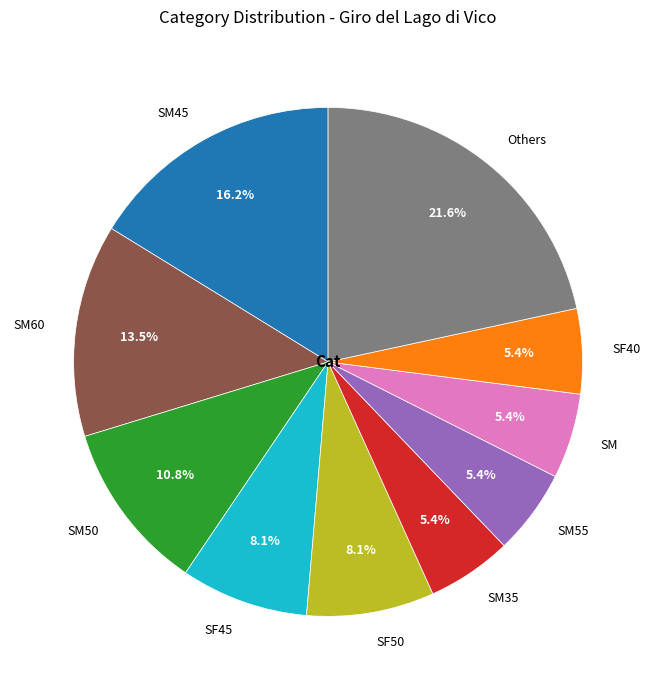

Which category has the biggest portion of the pie?

Others